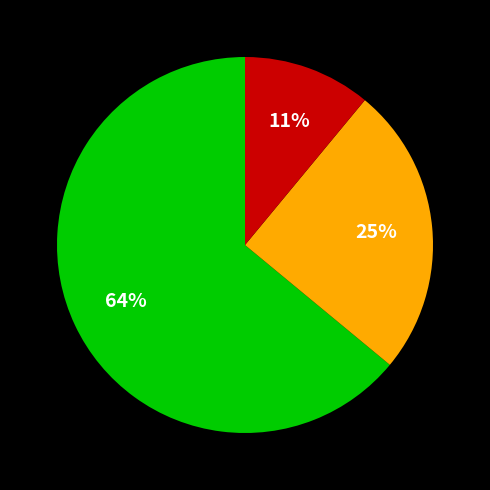

Does any single category account for the majority?

Yes